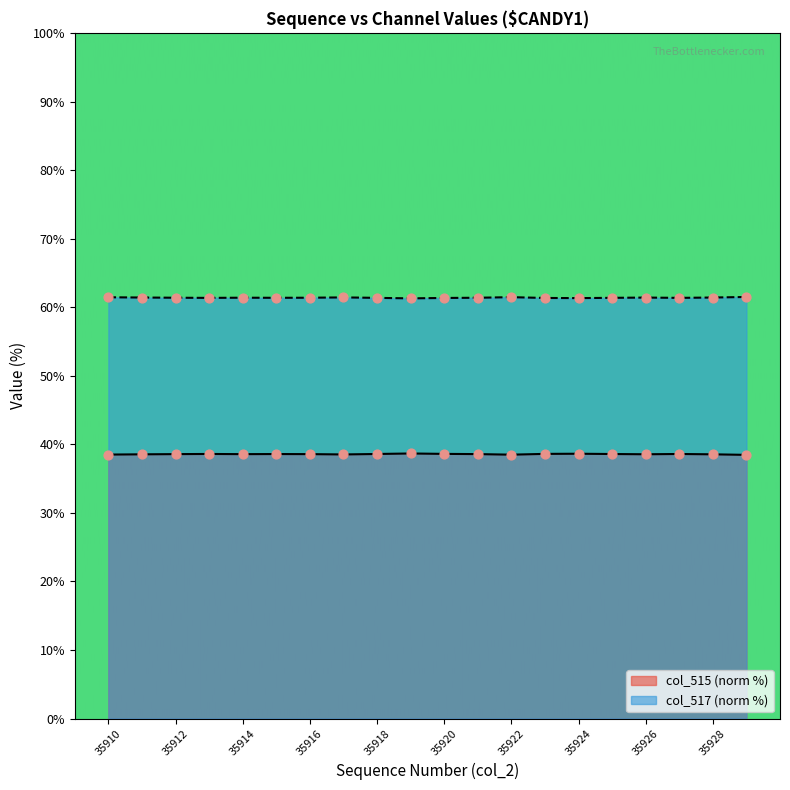

What is the total value across all series at 35923?

100.0